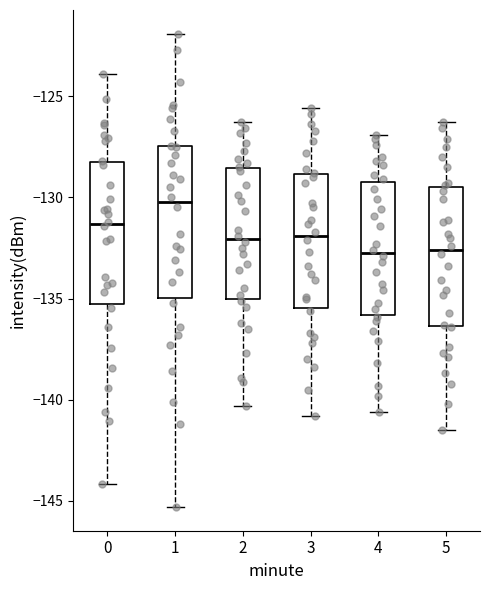

Reading left to right, transcribe this box plot: for each box, give where its median line is, the range the box spans, and where its two whiskers end, as read against the y-axis. The values are not printed on the chart, so give them approximately, as read against the axis.

0: median -131.5, box -135.5 to -128.0, whiskers -144.0 to -124.0
1: median -130.0, box -135.0 to -127.5, whiskers -145.5 to -122.0
2: median -132.0, box -135.0 to -128.5, whiskers -140.5 to -126.5
3: median -132.0, box -135.5 to -129.0, whiskers -141.0 to -125.5
4: median -132.5, box -136.0 to -129.0, whiskers -140.5 to -127.0
5: median -132.5, box -136.5 to -129.5, whiskers -141.5 to -126.5